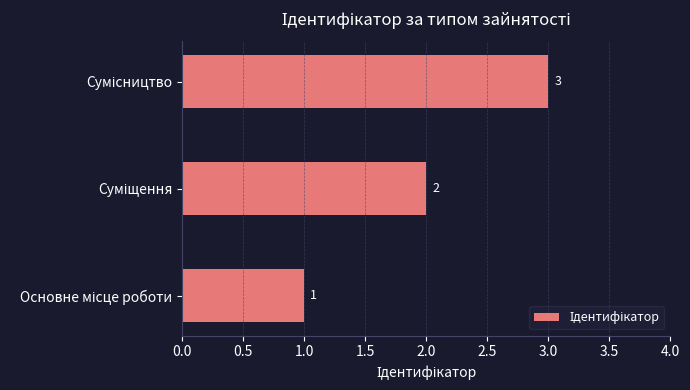

How many values are between 1 and 3?

3